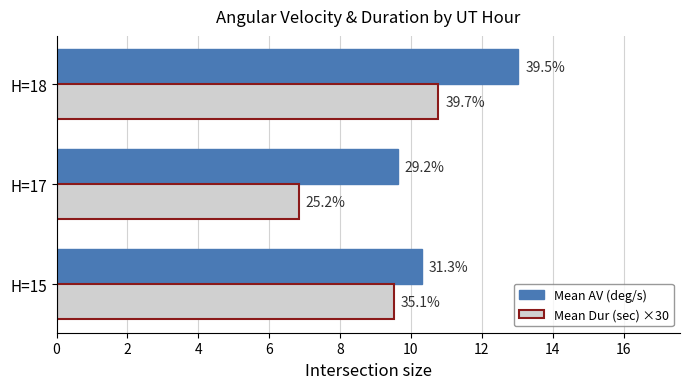

What are all the series names shown in the legend?

Mean AV (deg/s), Mean Dur (sec) ×30